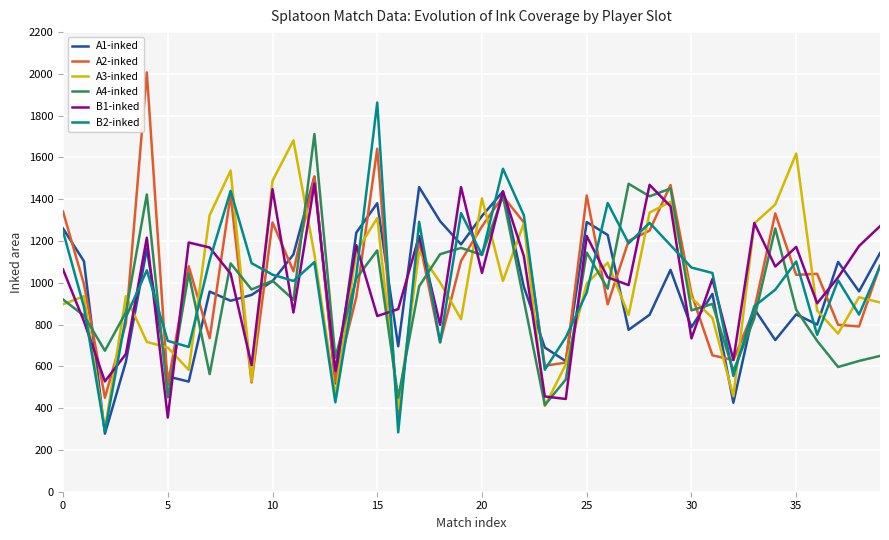

What is the minimum value for A4-inked?

415